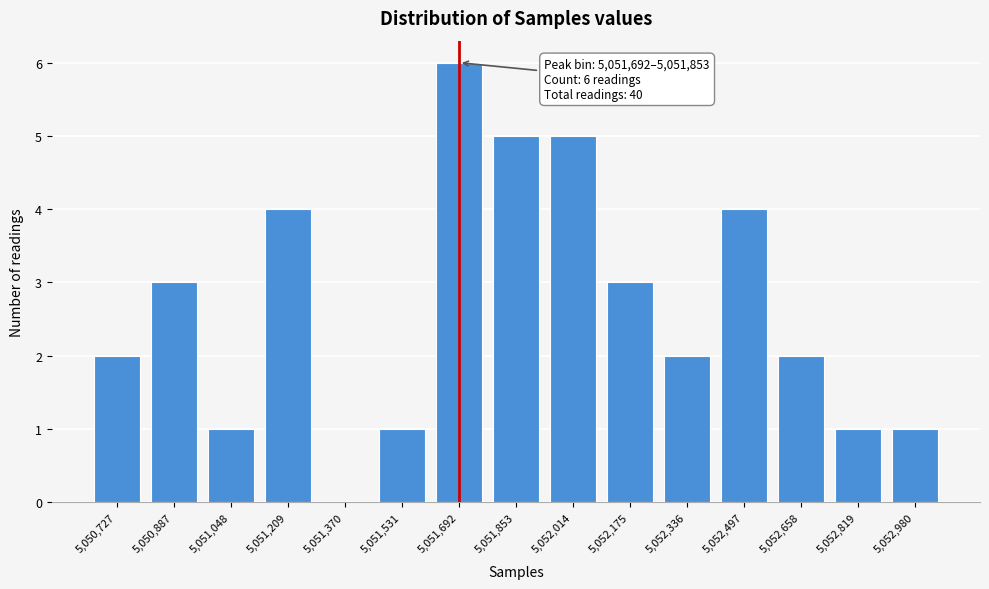

Reading left to right, extract all data points from this chart.

5,050,727=2	5,050,887=3	5,051,048=1	5,051,209=4	5,051,370=0	5,051,531=1	5,051,692=6	5,051,853=5	5,052,014=5	5,052,175=3	5,052,336=2	5,052,497=4	5,052,658=2	5,052,819=1	5,052,980=1